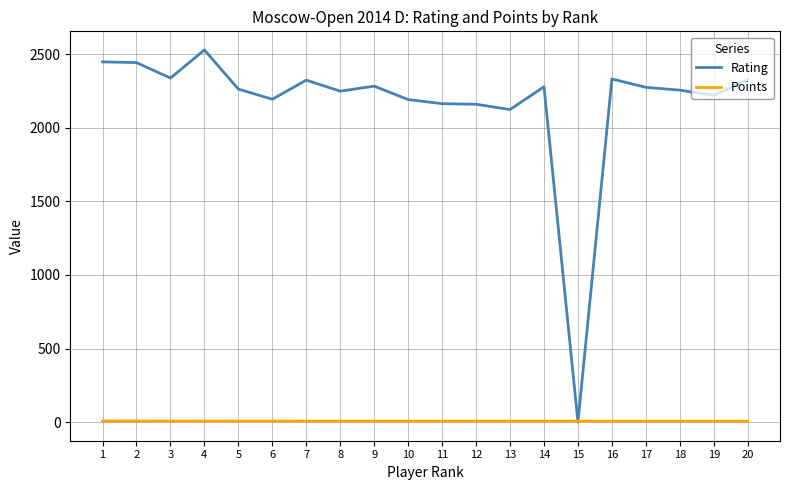

Where is Rating nearest to the value 1264?

13